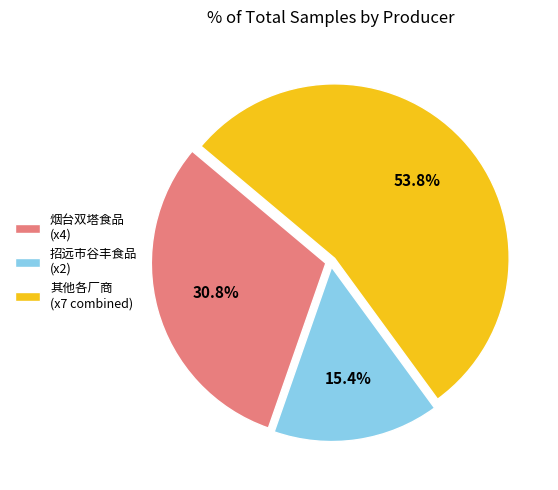

What is the smallest slice in the pie chart?

招远市谷丰食品 (x2)